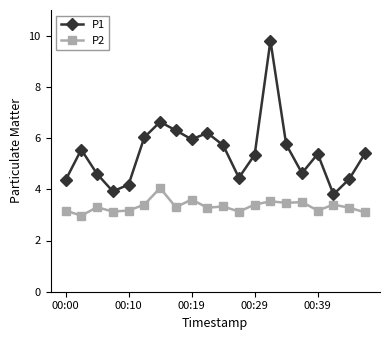

True or false: P2 has more than 2 interior local peaks.

True